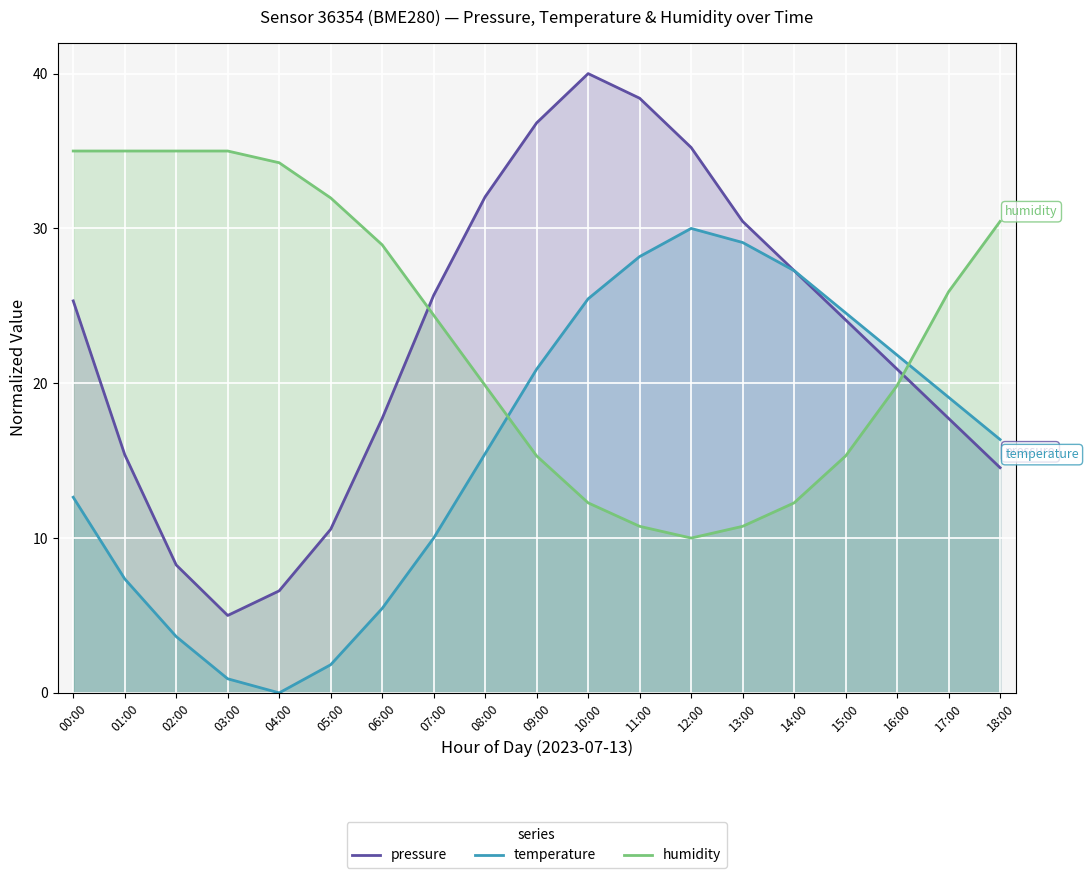

Reading left to right, list all the values displayed in this chart.

pressure: 00:00=25.3	01:00=15.4	02:00=8.3	03:00=5.0	04:00=6.6	05:00=10.6	06:00=17.7	07:00=25.7	08:00=32.0	09:00=36.8	10:00=40.0	11:00=38.4	12:00=35.2	13:00=30.5	14:00=27.3	15:00=24.1	16:00=20.9	17:00=17.7	18:00=14.5
temperature: 00:00=12.6	01:00=7.4	02:00=3.6	03:00=0.9	04:00=0.0	05:00=1.8	06:00=5.5	07:00=10.0	08:00=15.5	09:00=20.9	10:00=25.5	11:00=28.2	12:00=30.0	13:00=29.1	14:00=27.3	15:00=24.5	16:00=21.8	17:00=19.1	18:00=16.4
humidity: 00:00=35.0	01:00=35.0	02:00=35.0	03:00=35.0	04:00=34.2	05:00=32.0	06:00=28.9	07:00=24.4	08:00=19.8	09:00=15.3	10:00=12.3	11:00=10.8	12:00=10.0	13:00=10.8	14:00=12.3	15:00=15.3	16:00=19.8	17:00=25.9	18:00=30.5